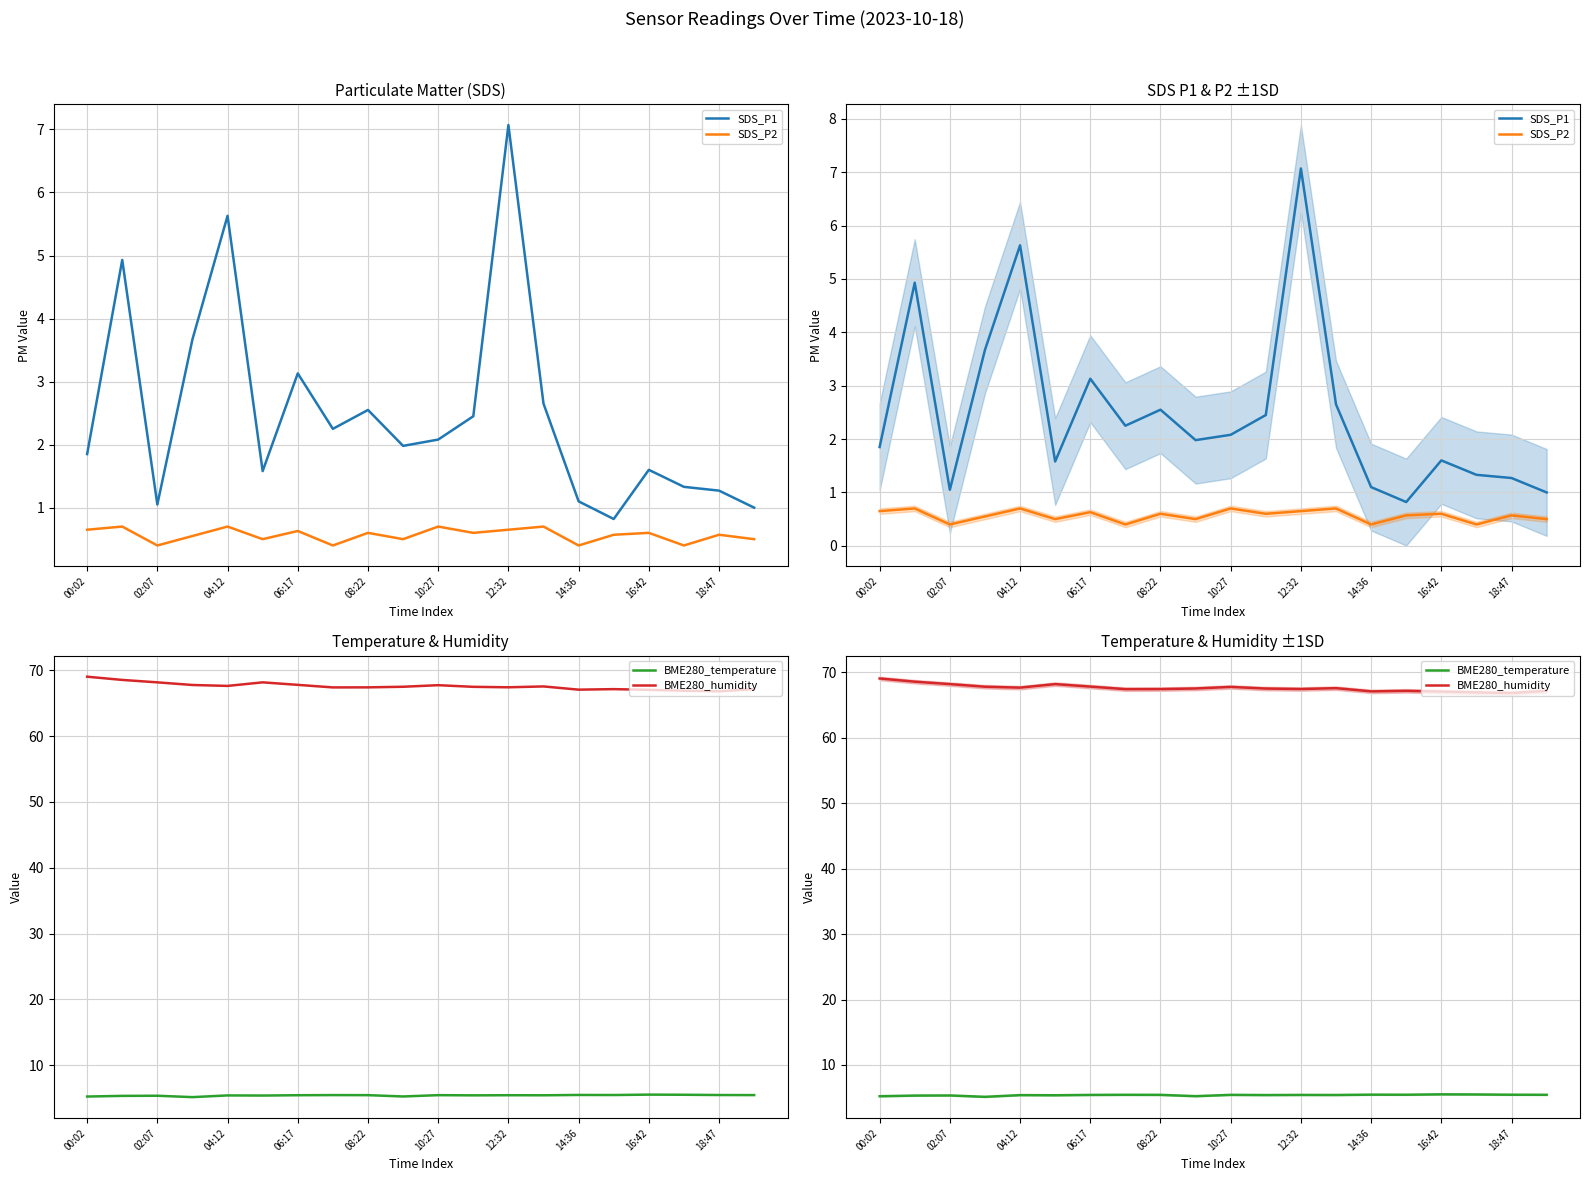

At which label does BME280_humidity reach its peak?

00:02